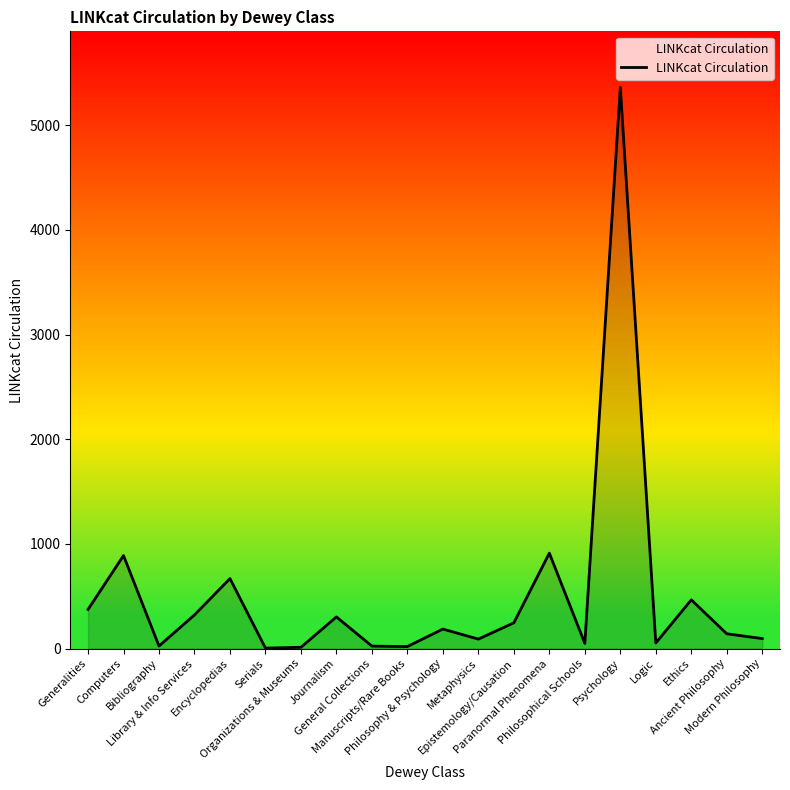

What is the maximum value shown in the chart?

5361